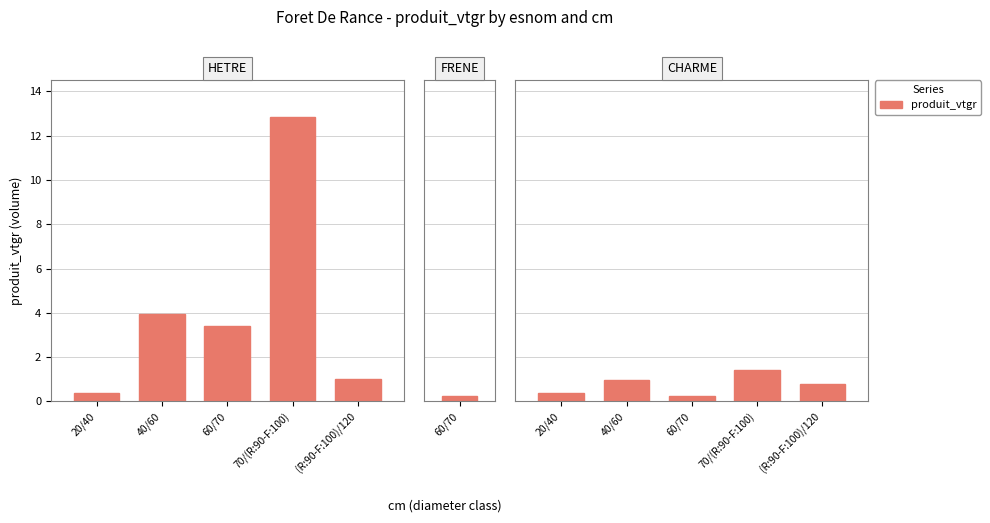

Where is the data nearest to the value 0?

60/70